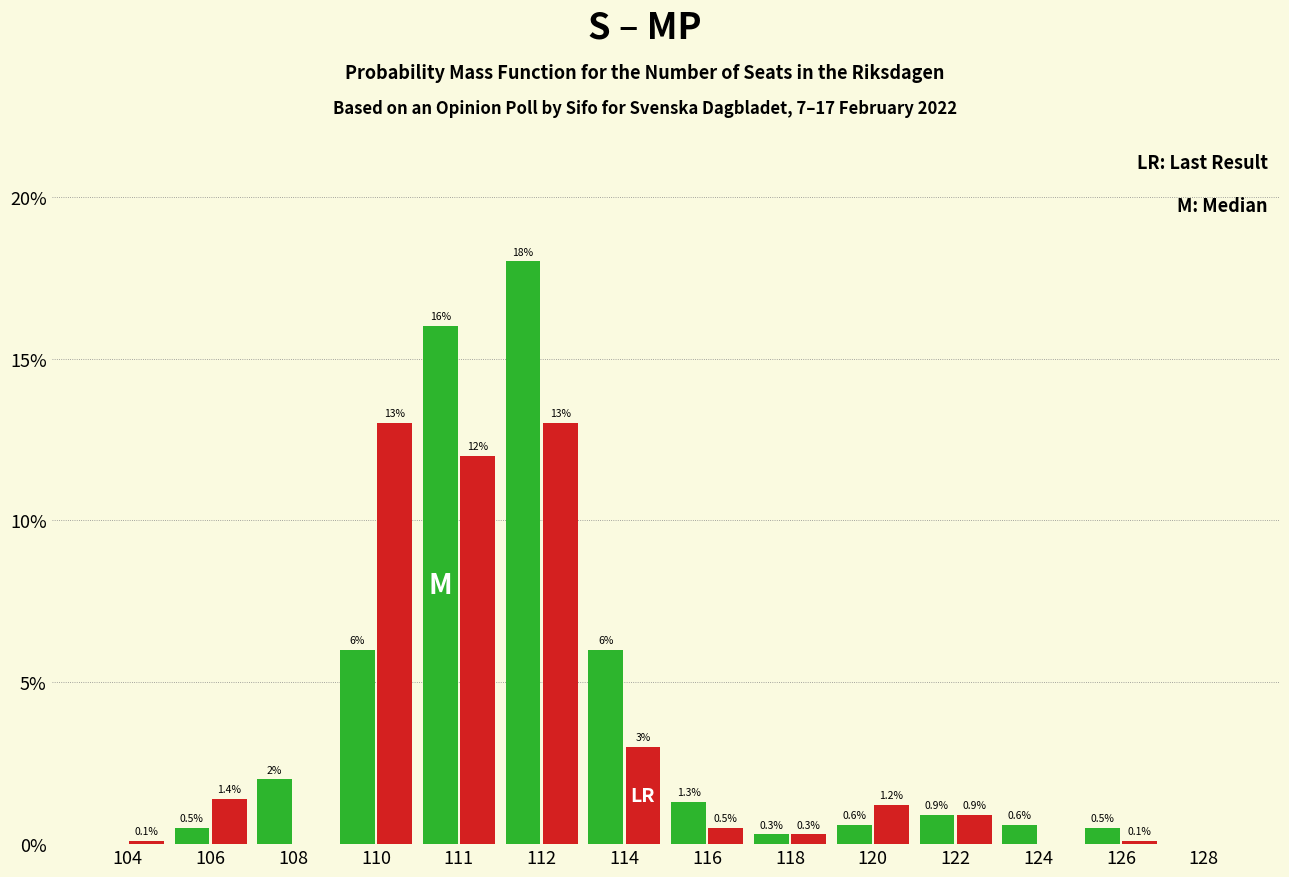

What is the total value across all series at 126?

0.6